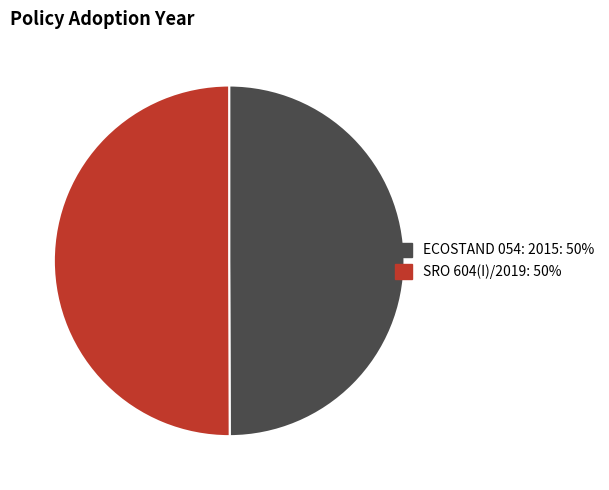

Is the sum of ECOSTAND 054: 2015 and SRO 604(I)/2019 greater than half?

Yes